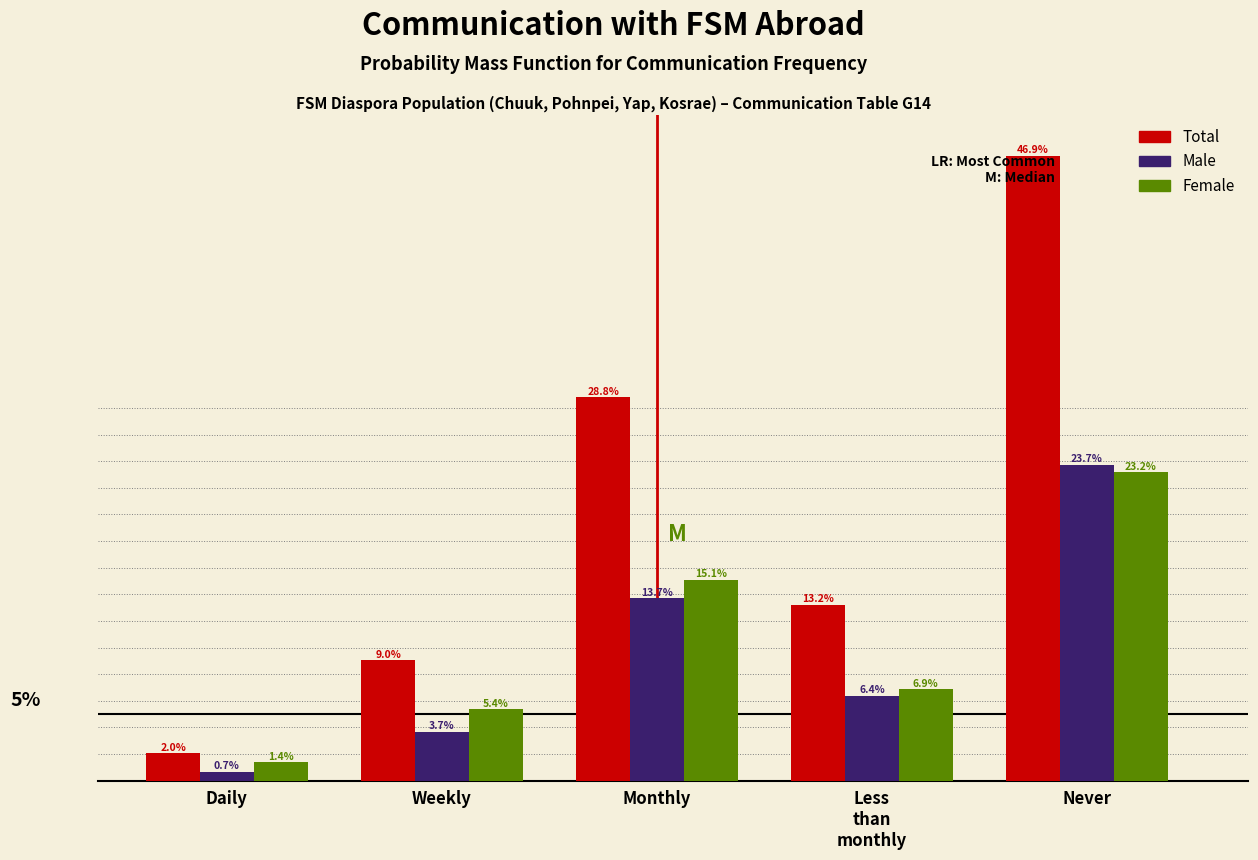

At which label does Total reach its minimum?

Daily